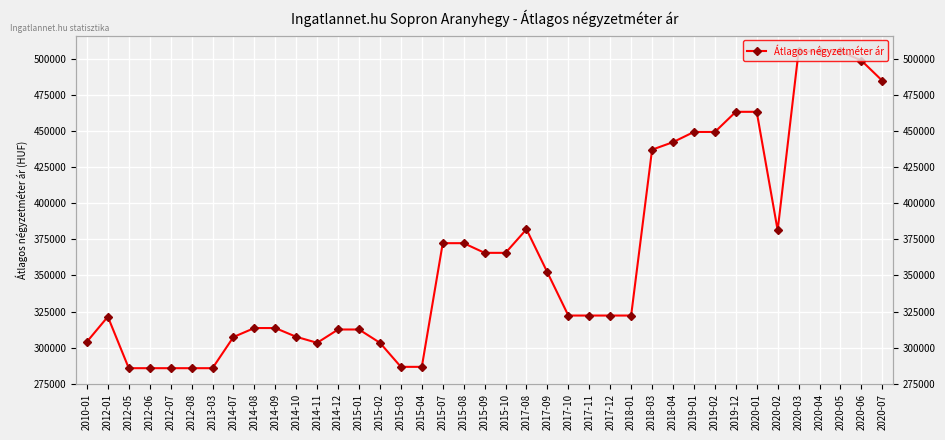

What is the change in value from 2012-06 to 2017-11?

+36508